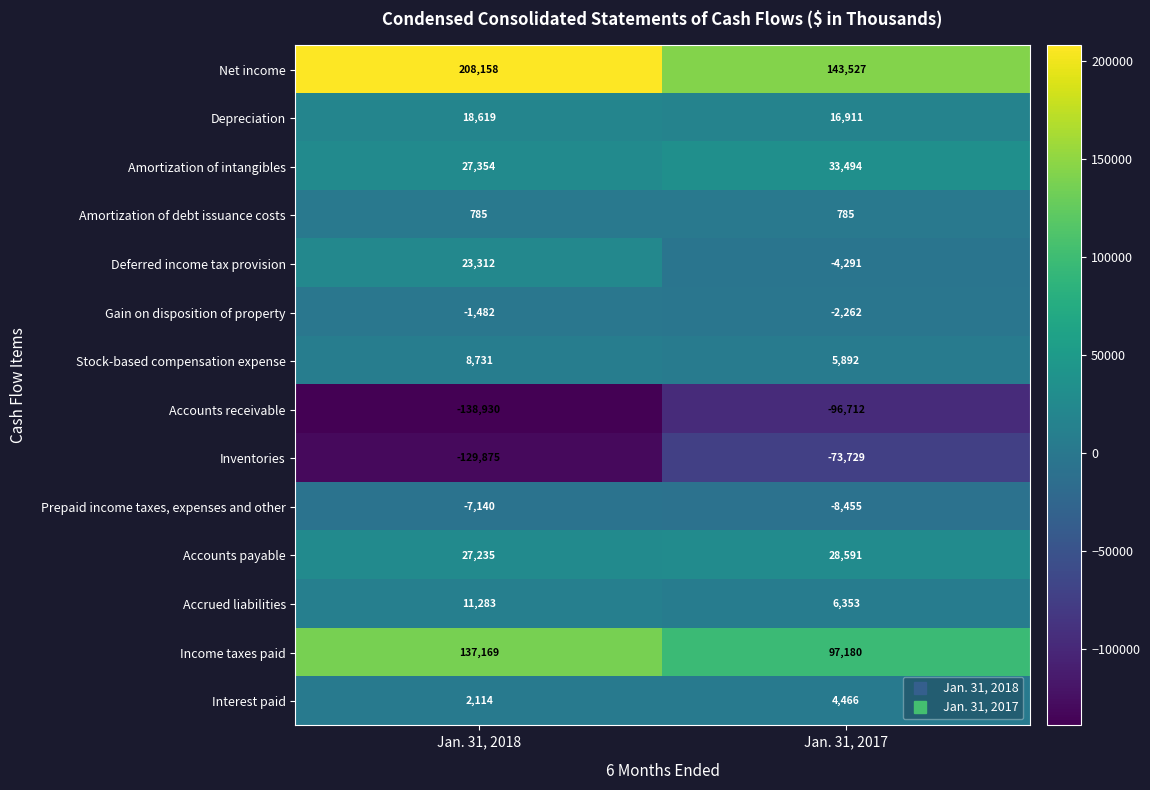

Which label corresponds to the smallest value in the chart?

Jan. 31, 2018